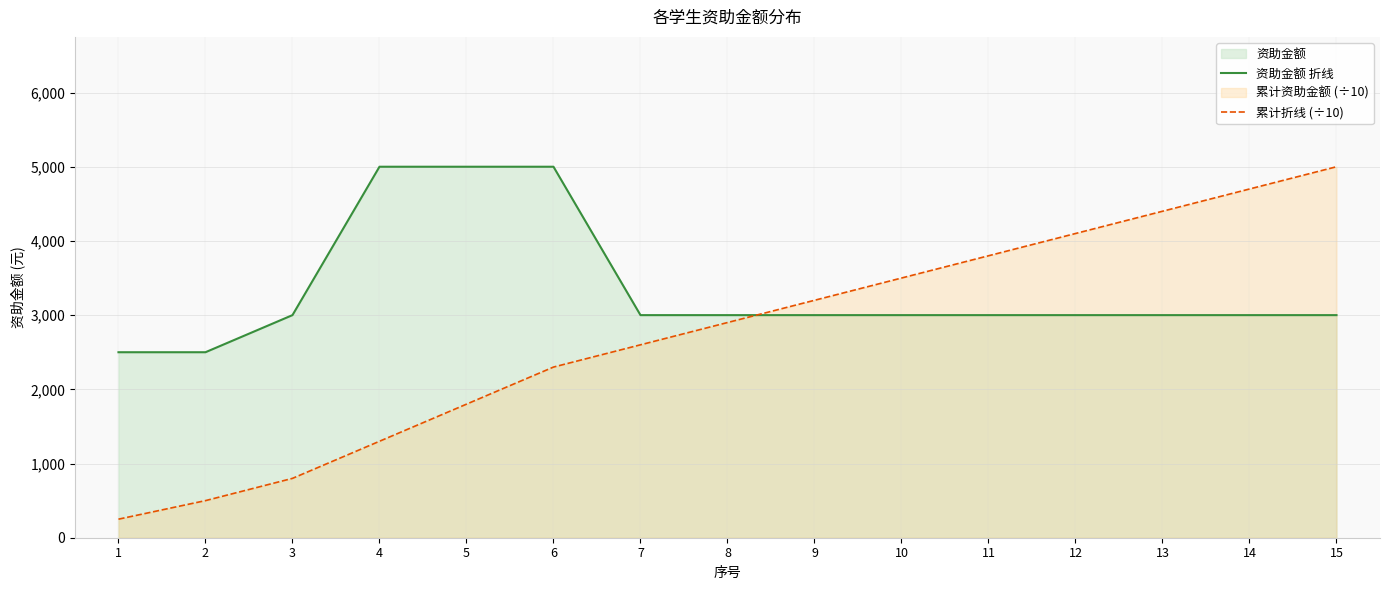

At which label is 资助金额 折线 closest to 3750?

3